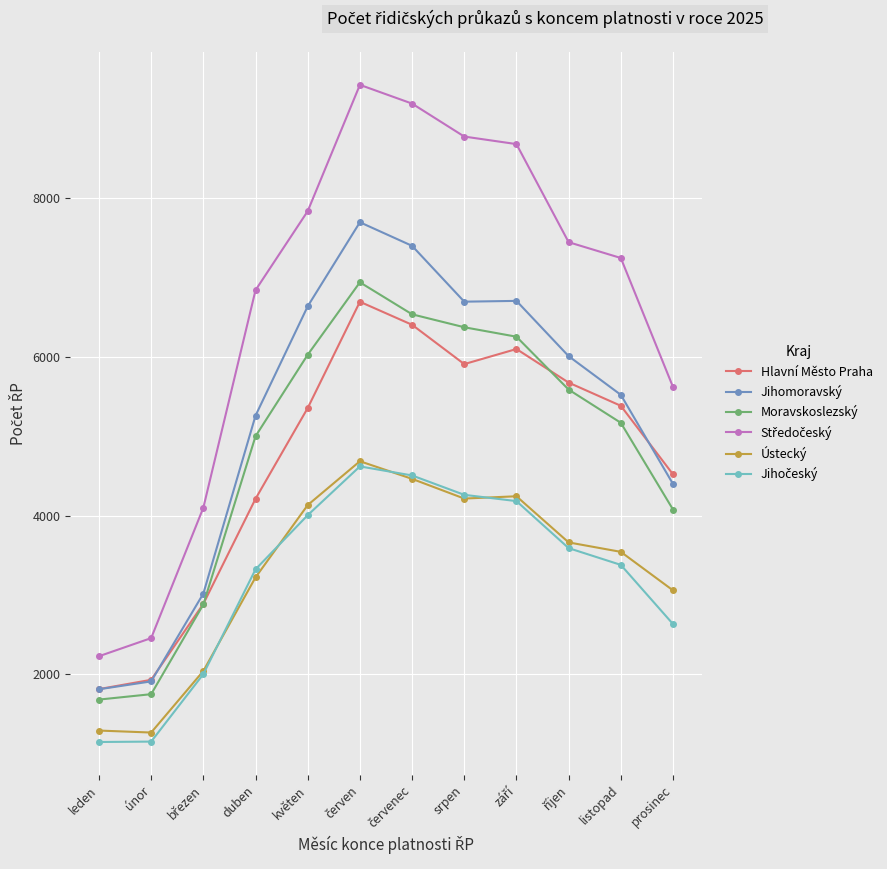

What is the difference between the second highest and minimum values in the Ústecký series?

3194